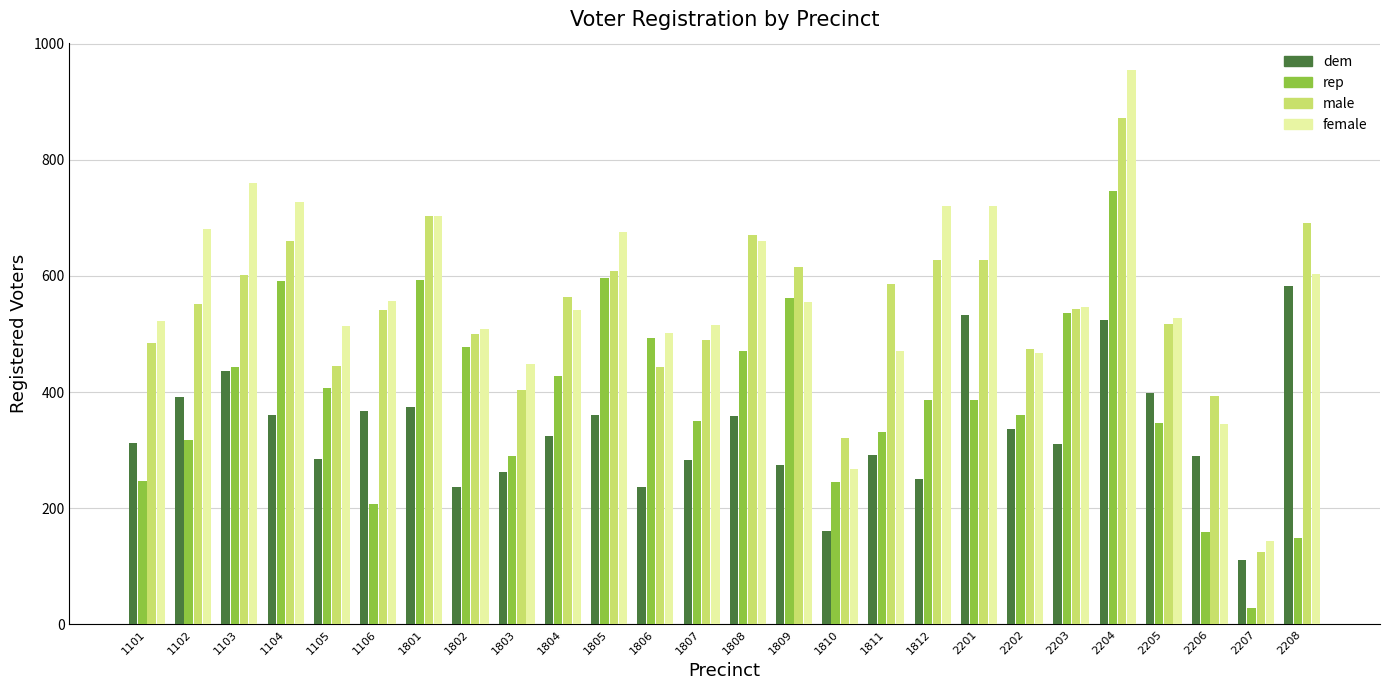

List the series in order of their peak value, highest first.

female, male, rep, dem